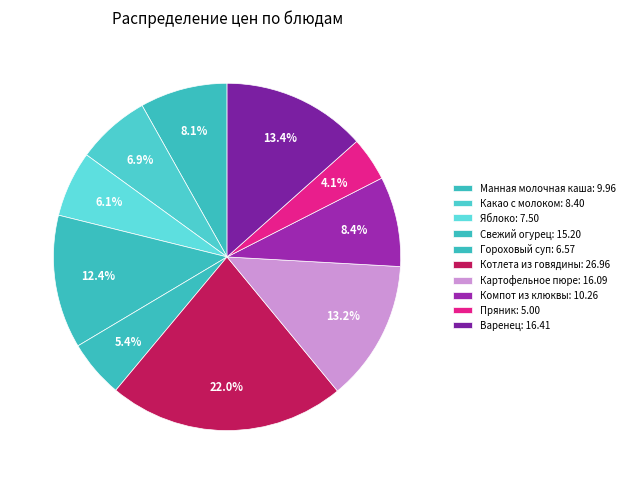

How many slices are in this pie chart?

10